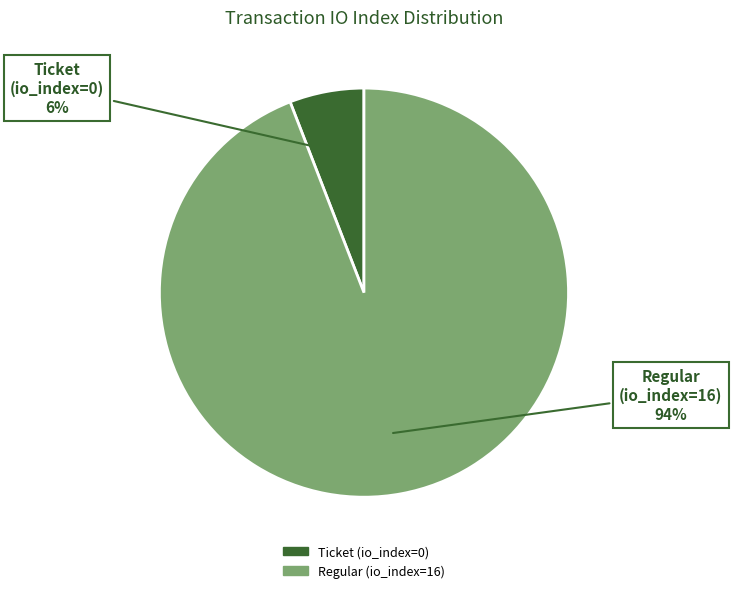

To the nearest percent, what is the average slice percentage?

50%